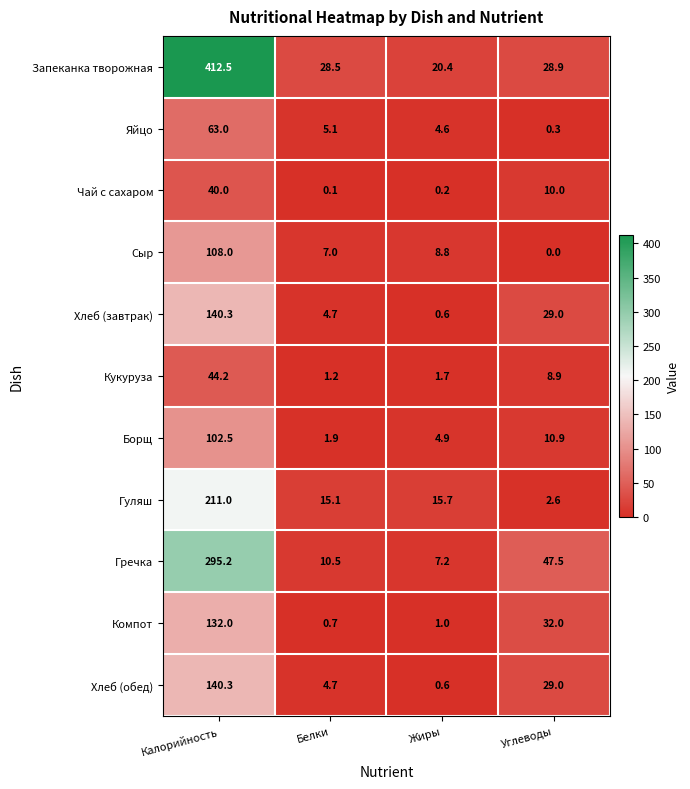

At which label is Гуляш closest to 106?

Жиры